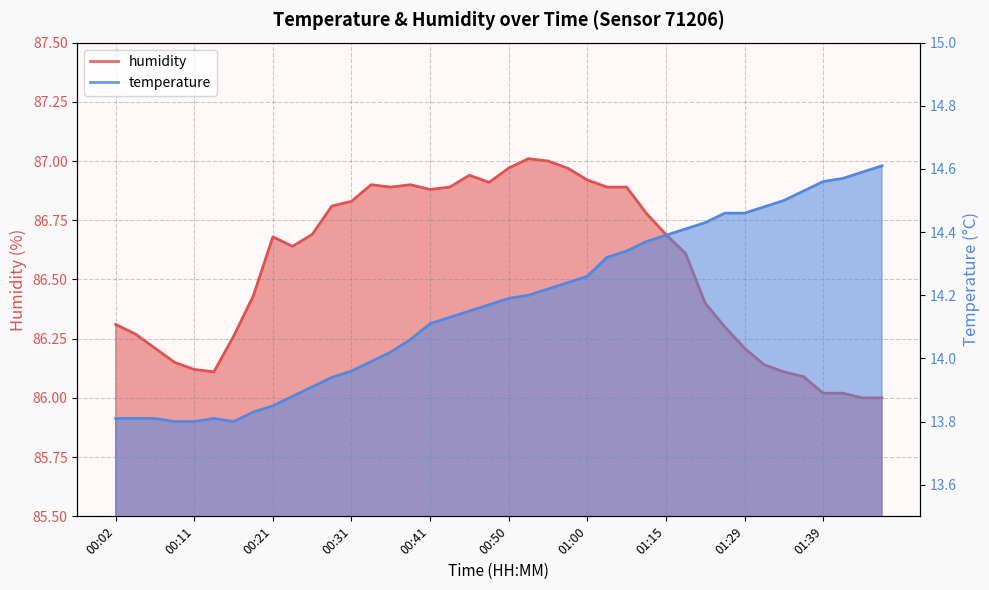

How many series are shown in this chart?

2